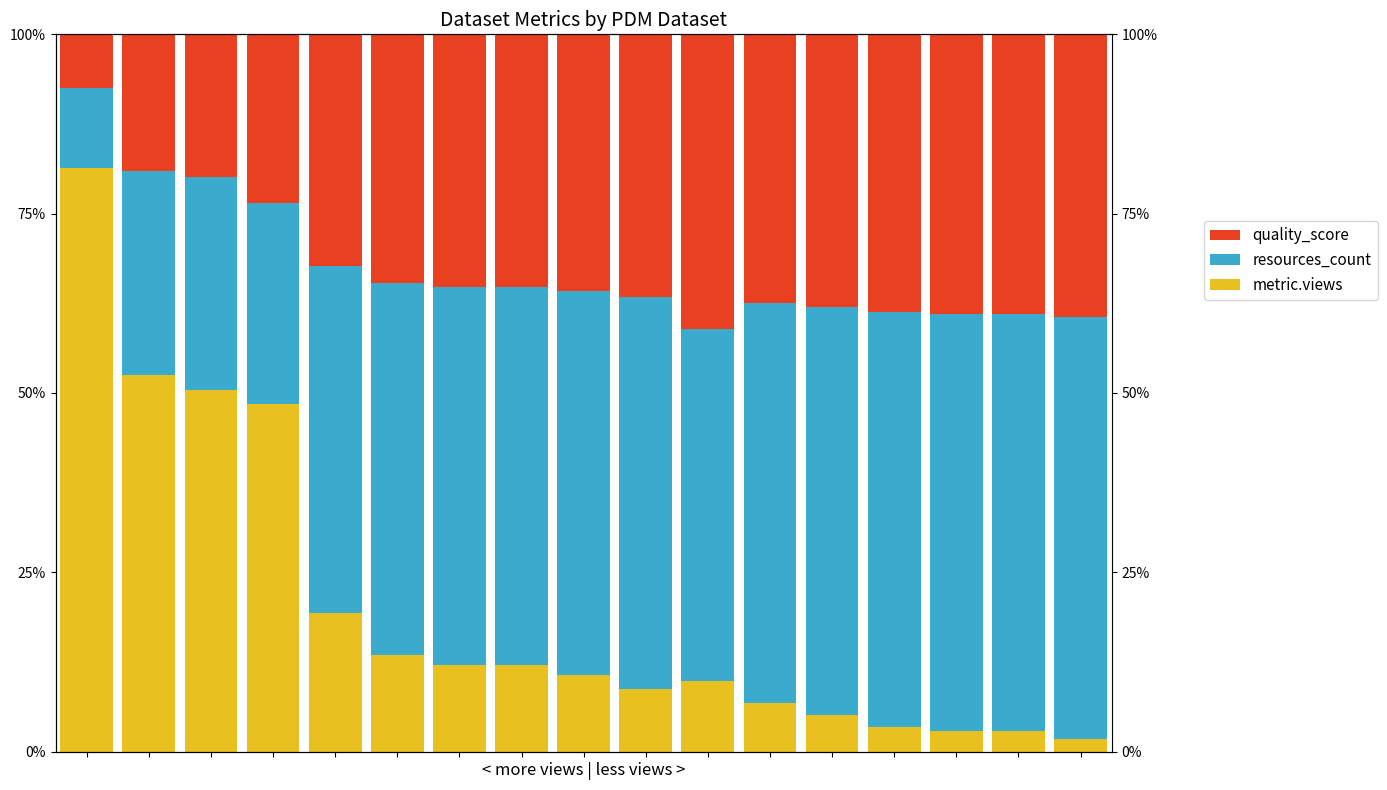

Count the number of data series in this chart.

3